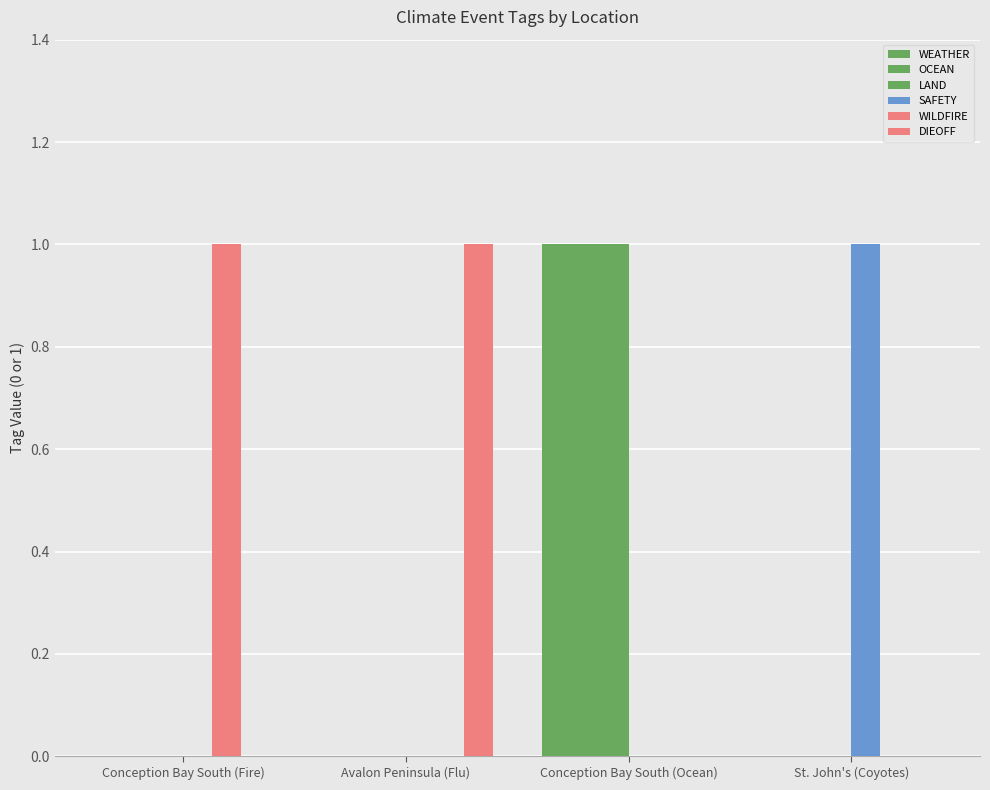

Reading left to right, transcribe all the data shown in this chart.

WEATHER: 0	0	1	0
OCEAN: 0	0	1	0
LAND: 0	0	1	0
SAFETY: 0	0	0	1
WILDFIRE: 1	0	0	0
DIEOFF: 0	1	0	0